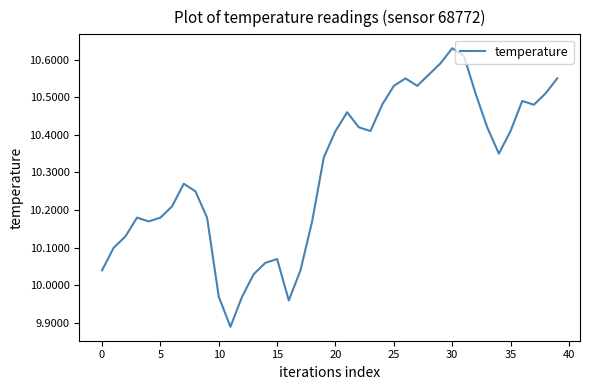

What is the difference between the maximum and minimum values?

0.7